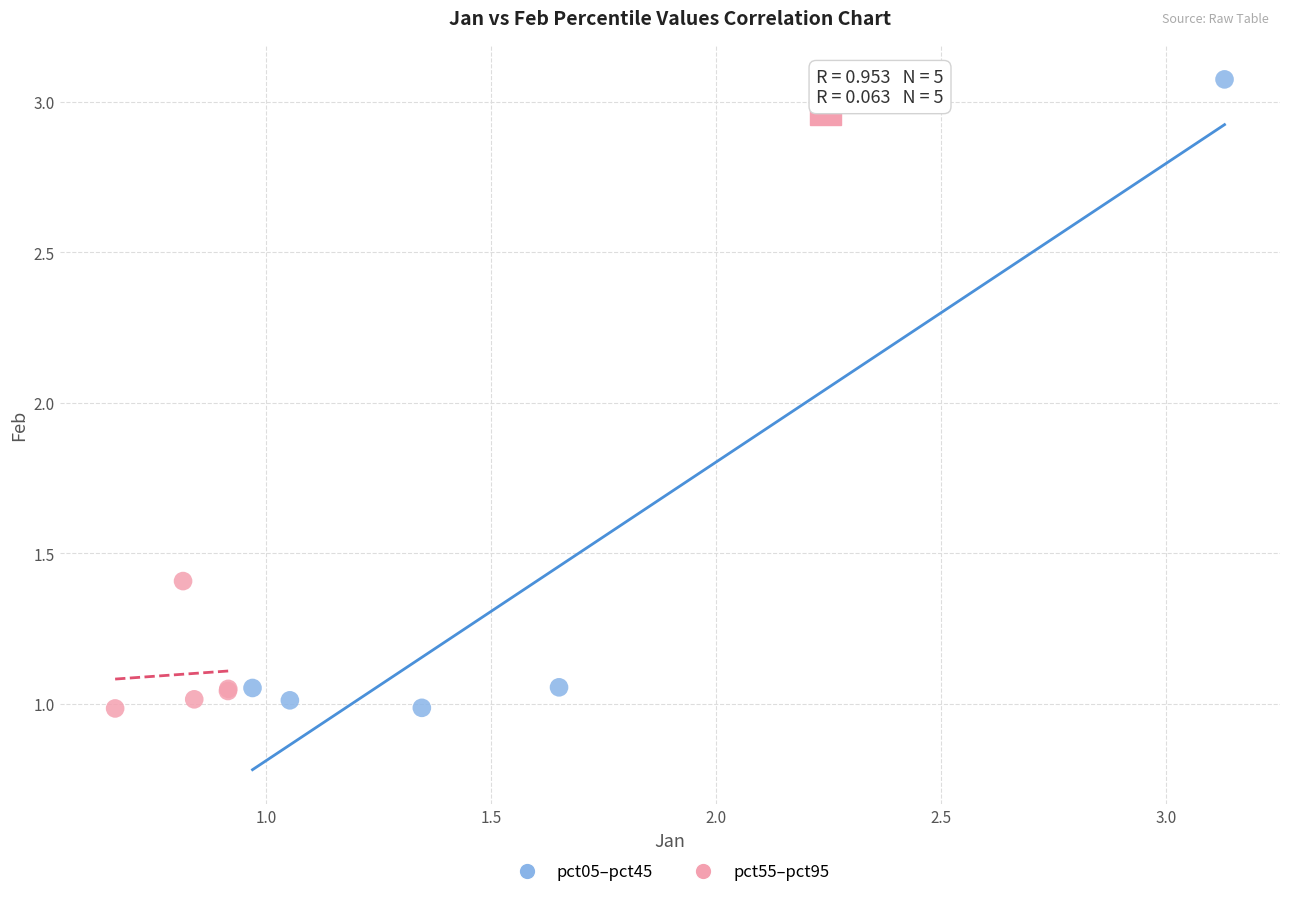

Which series reaches the maximum Y coordinate?

pct05–pct45